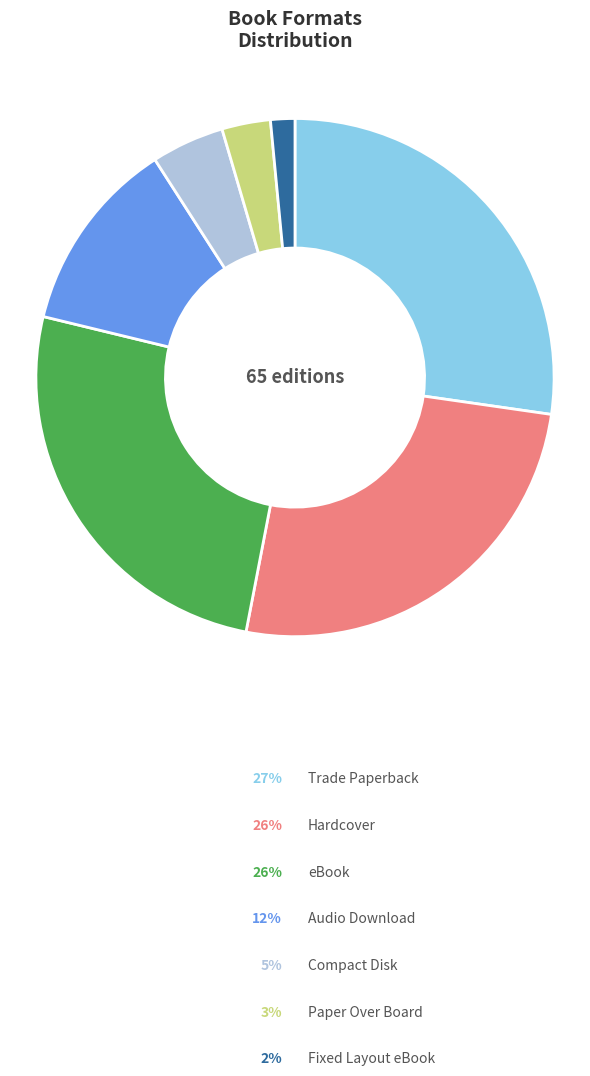

Approximately how many times larger is the value at Paper Over Board compared to Fixed Layout eBook?

2.0